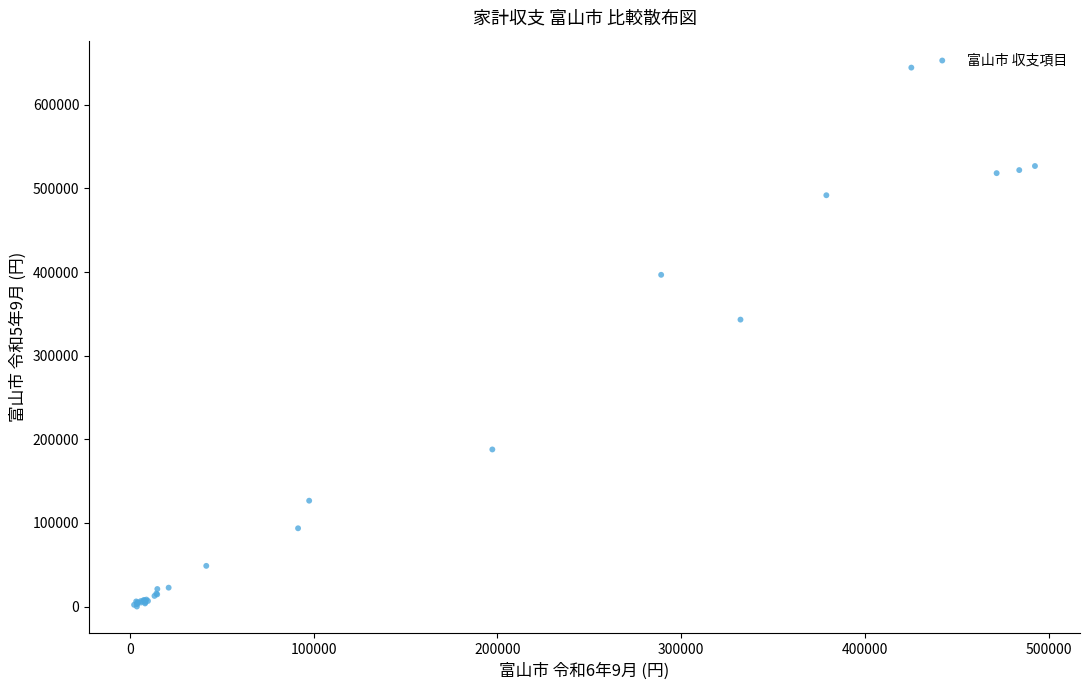

What Y value in the scatter plot is closest to 322237?

343112